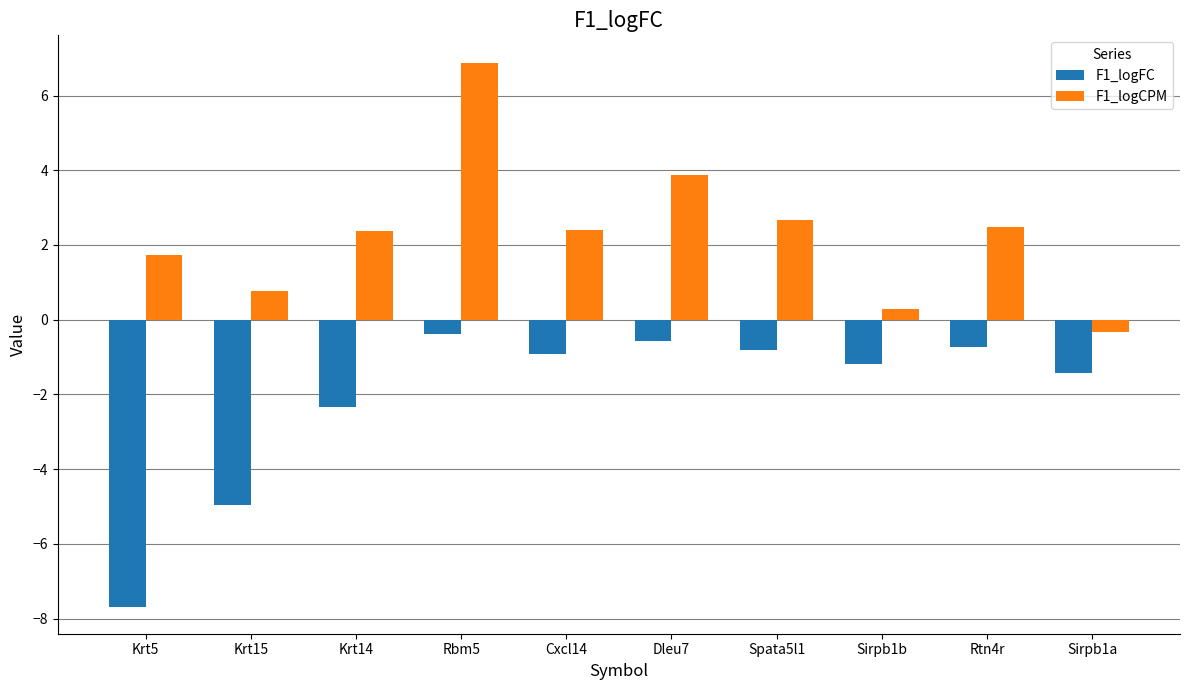

Rank the series by their average value, from highest to lowest.

F1_logCPM, F1_logFC